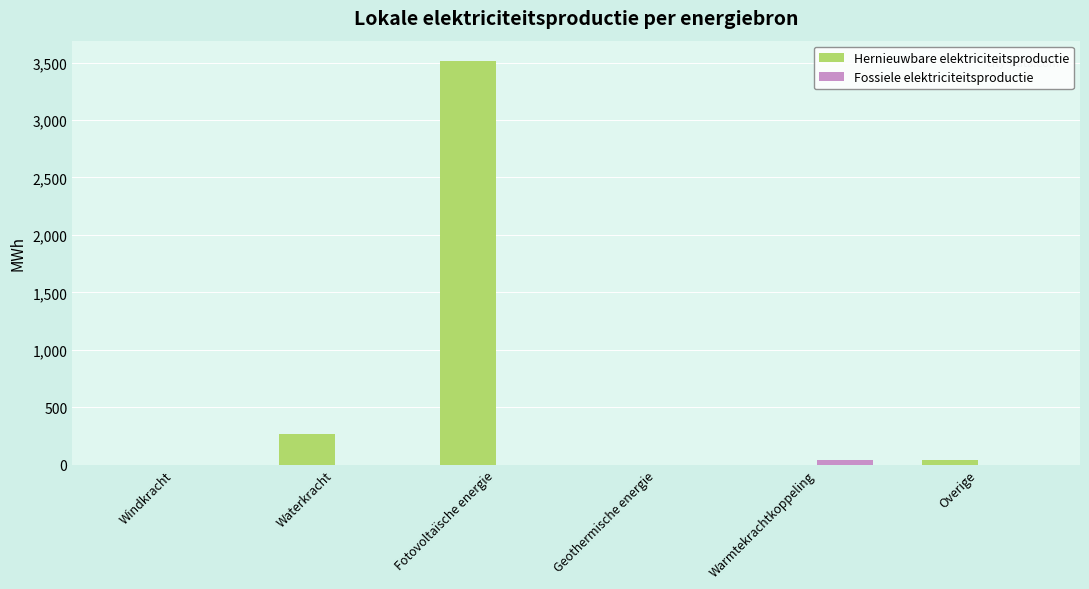

What is the sum of the Hernieuwbare elektriciteitsproductie values at Fotovoltaïsche energie and Geothermische energie?

3514.5